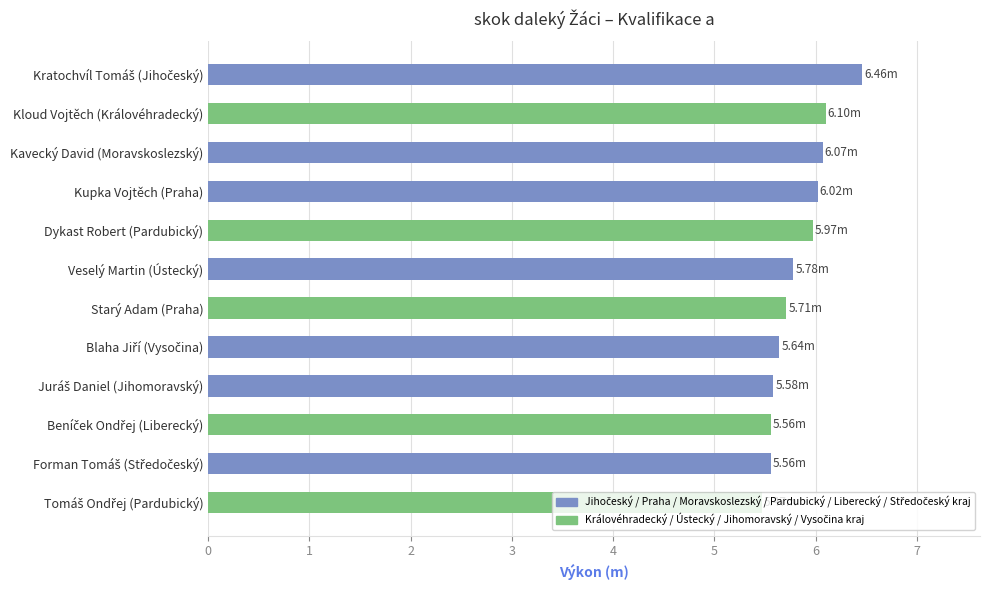

What is the greatest value displayed?

6.5